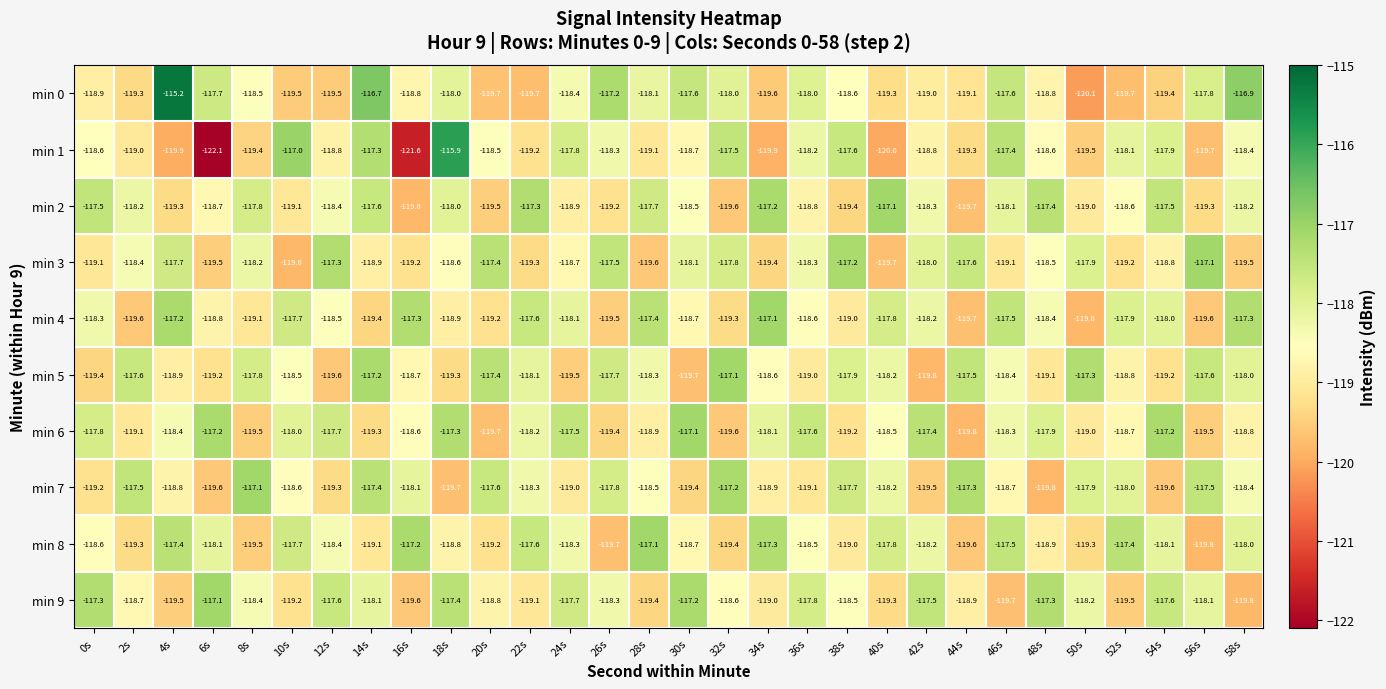

Where is min 5 nearest to the value -118?

58s